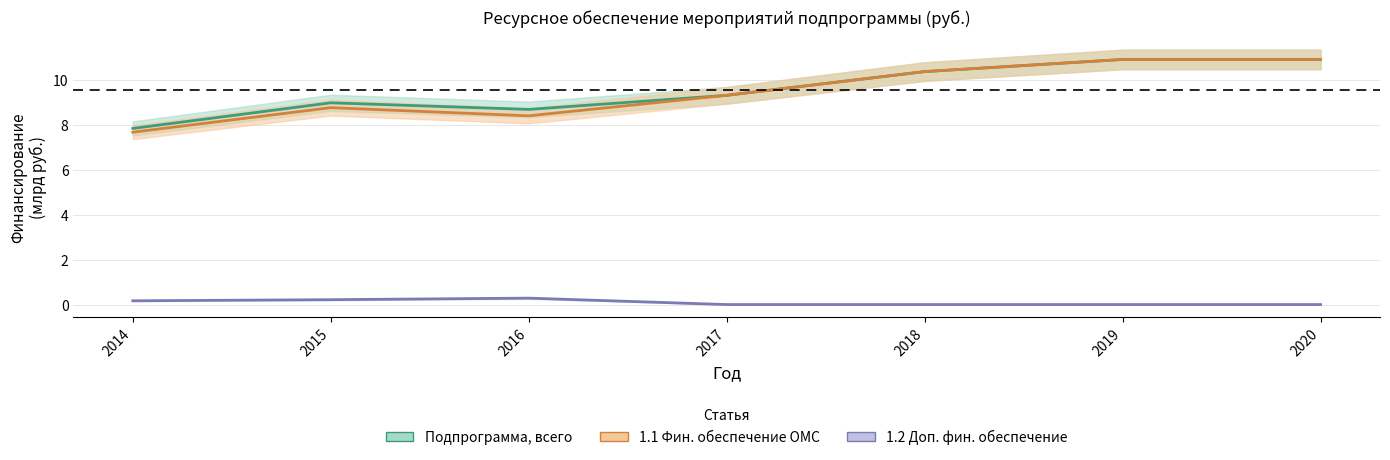

At which category does the chart reach its peak across all series?

2019